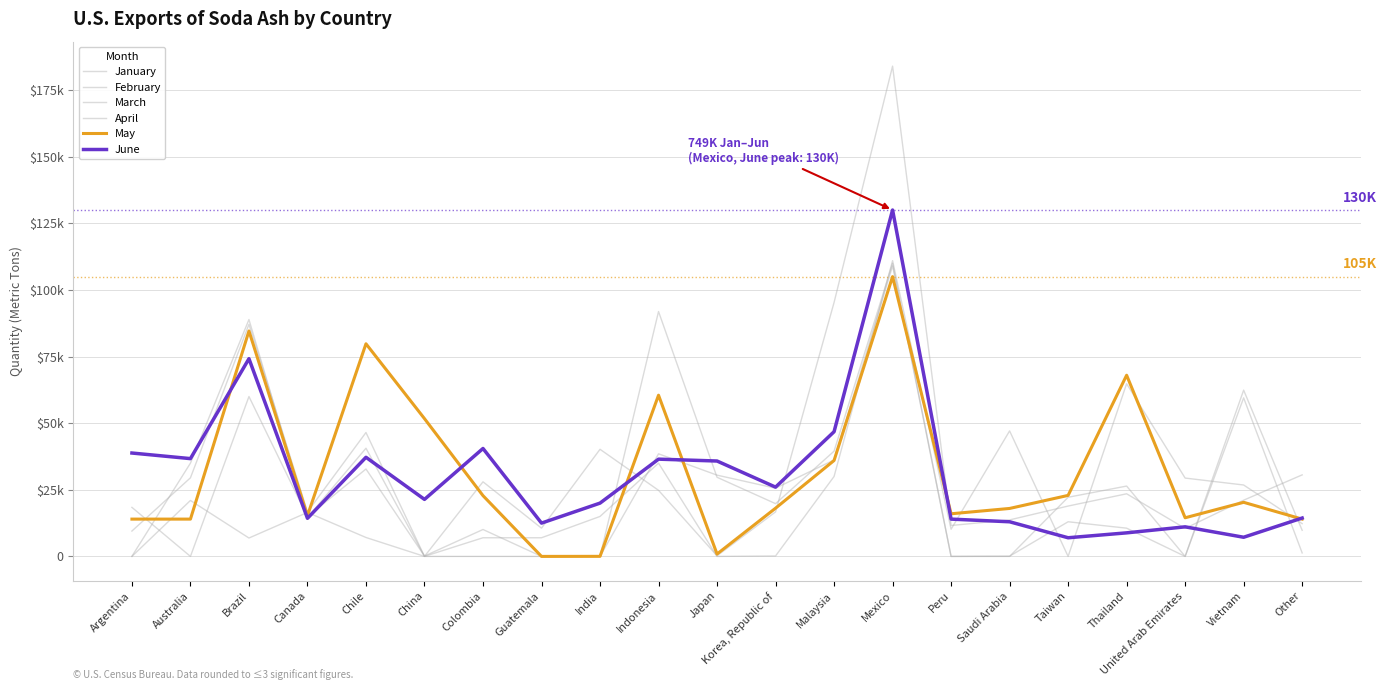

What is the total value across all series at Vietnam?

197290